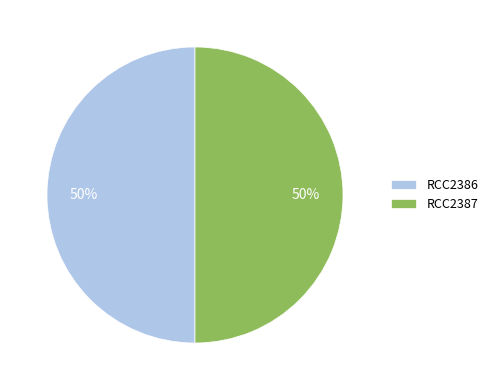

What is the ratio of the value at RCC2386 to the value at RCC2387?

1.0